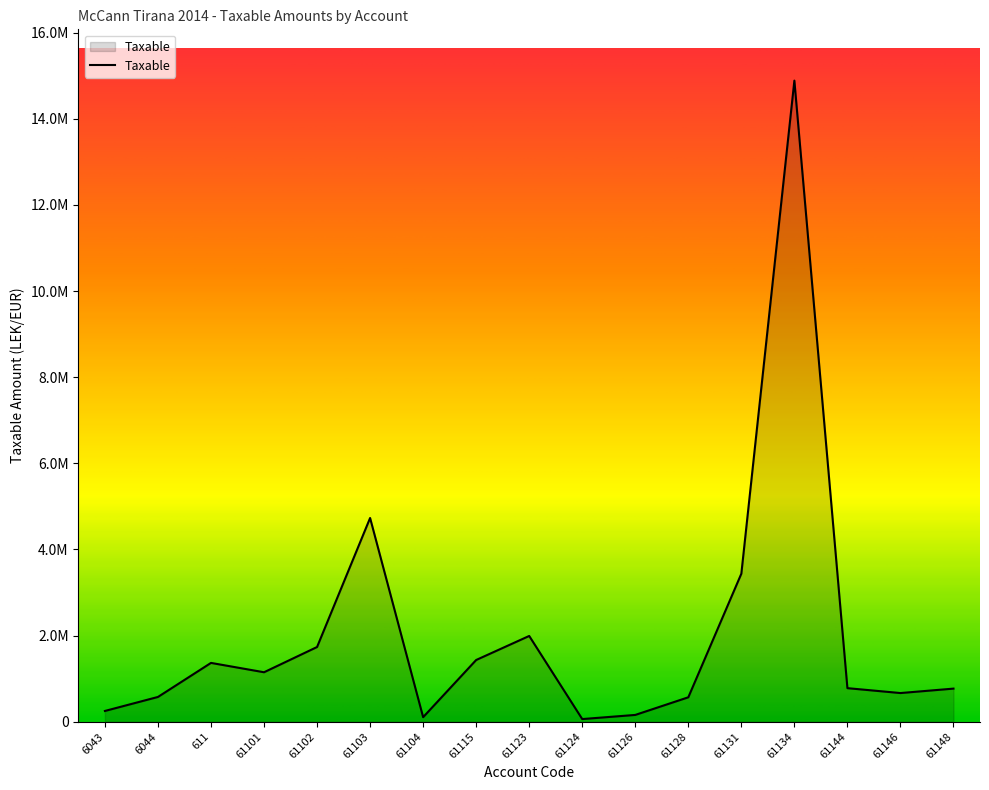

Which has a higher value, 61102 or 61148?

61102